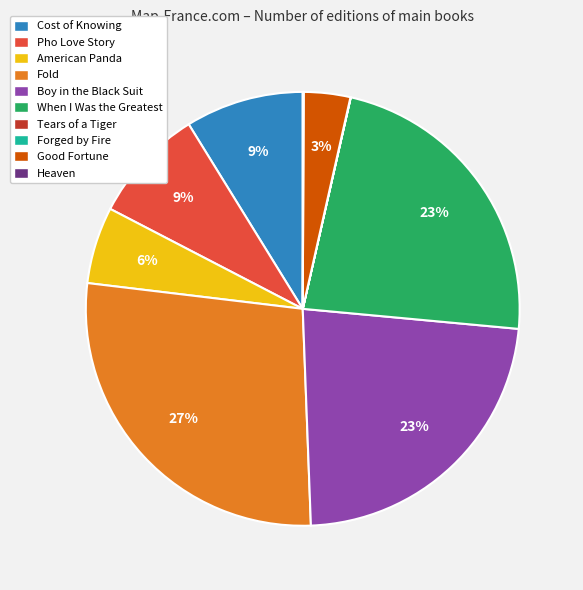

What percentage is the When I Was the Greatest slice, to the nearest percent?

23%